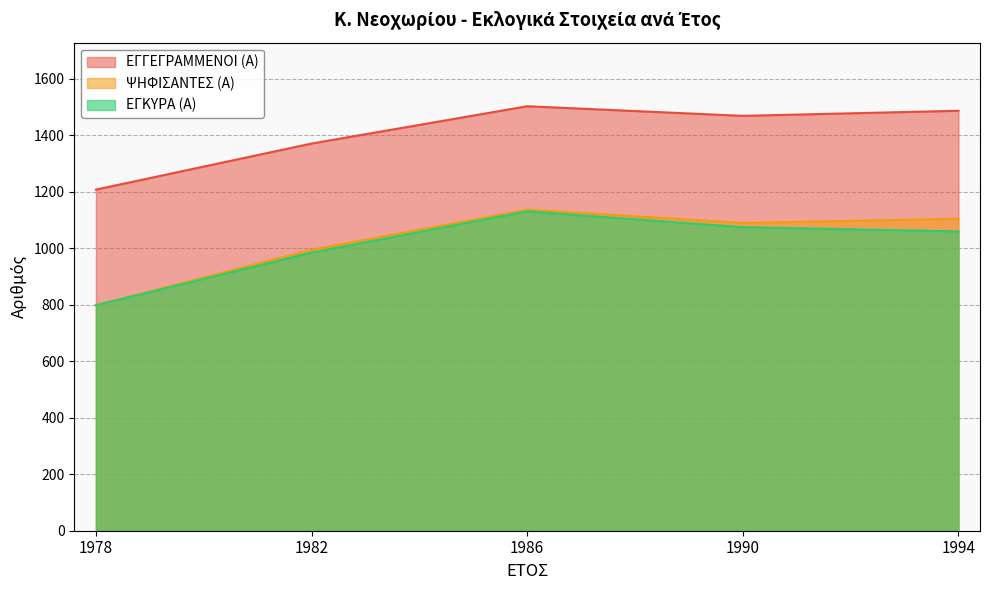

Between 1990 and 1994, which series saw the biggest shift?

ΕΓΓΕΓΡΑΜΜΕΝΟΙ (Α)